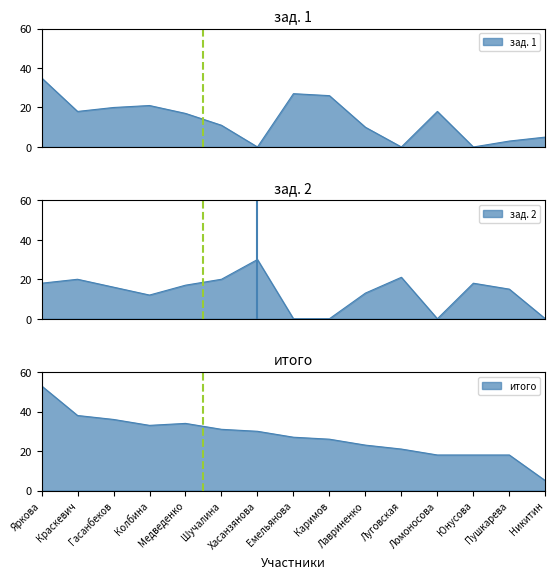

Between Краскевич and Пушкарева, which series saw the biggest shift?

итого